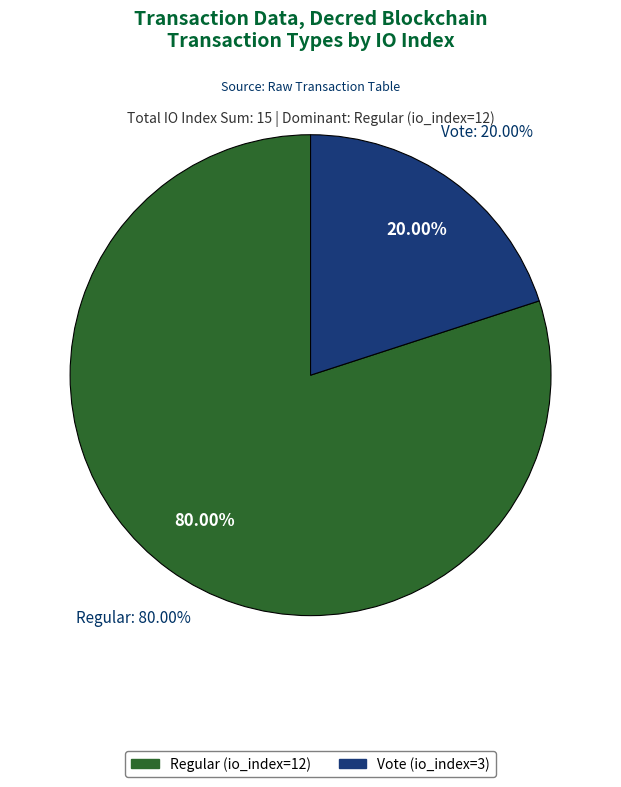

Combined, what portion of the pie is Vote (io_index=3) and Regular (io_index=12)?

100.0%